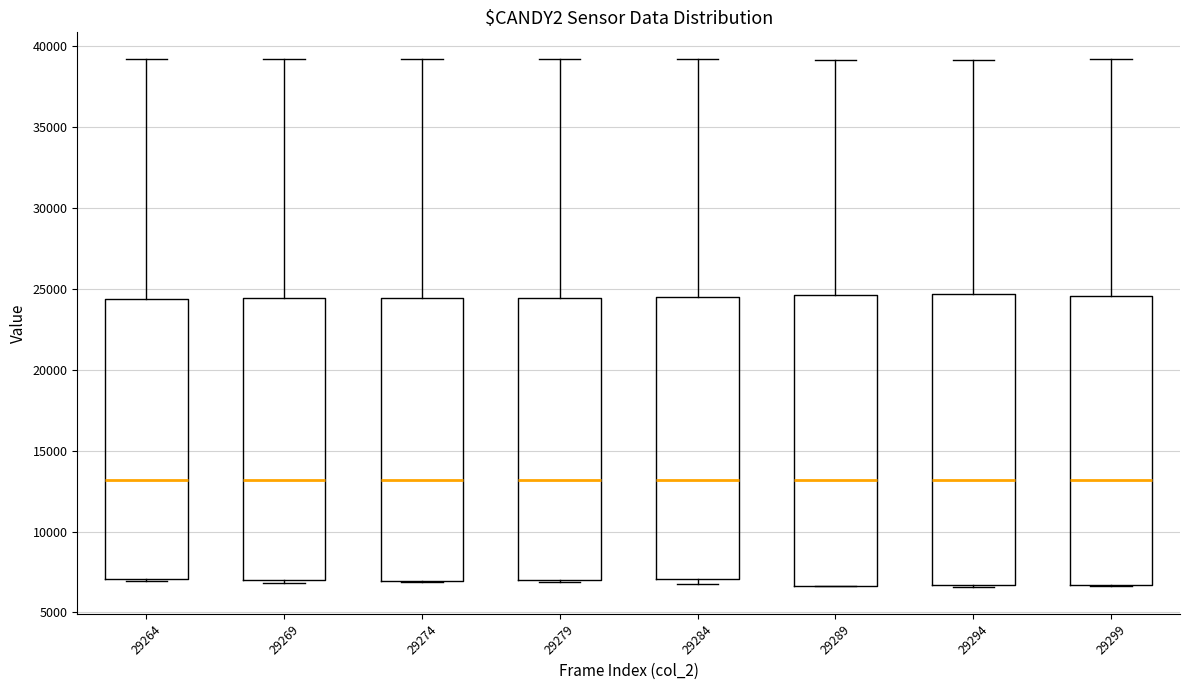

Reading left to right, transcribe this box plot: for each box, give where its median line is, the range the box spans, and where its two whiskers end, as read against the y-axis. The values are not printed on the chart, so give them approximately, as read against the axis.

29264: median 13000, box 7000 to 24500, whiskers 7000 to 39000
29269: median 13000, box 7000 to 24500, whiskers 7000 (just below the box's lower edge) to 39000
29274: median 13000, box 7000 to 24500, whiskers 7000 to 39000
29279: median 13000, box 7000 to 24500, whiskers 7000 to 39000
29284: median 13000, box 7000 to 24500, whiskers 6500 to 39000
29289: median 13000, box 6500 to 24500, whiskers 6500 to 39000
29294: median 13000, box 6500 to 24500, whiskers 6500 to 39000
29299: median 13000, box 6500 to 24500, whiskers 6500 to 39000